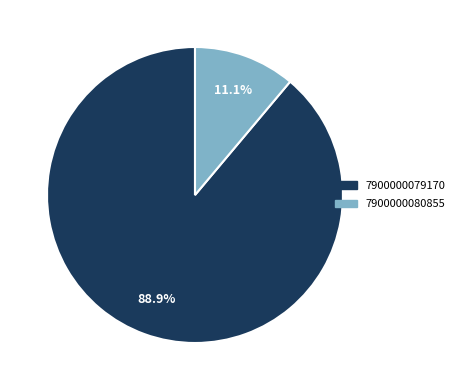

To the nearest percent, what is the difference between the 7900000079170 and 7900000080855 slice percentages?

78%